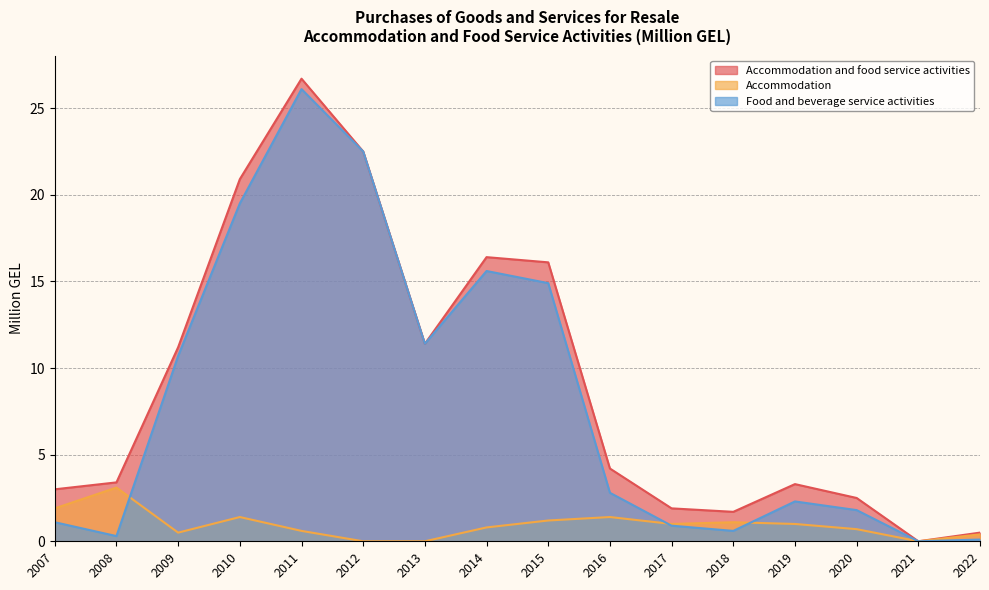

What is the average value of the Food and beverage service activities series?

8.2